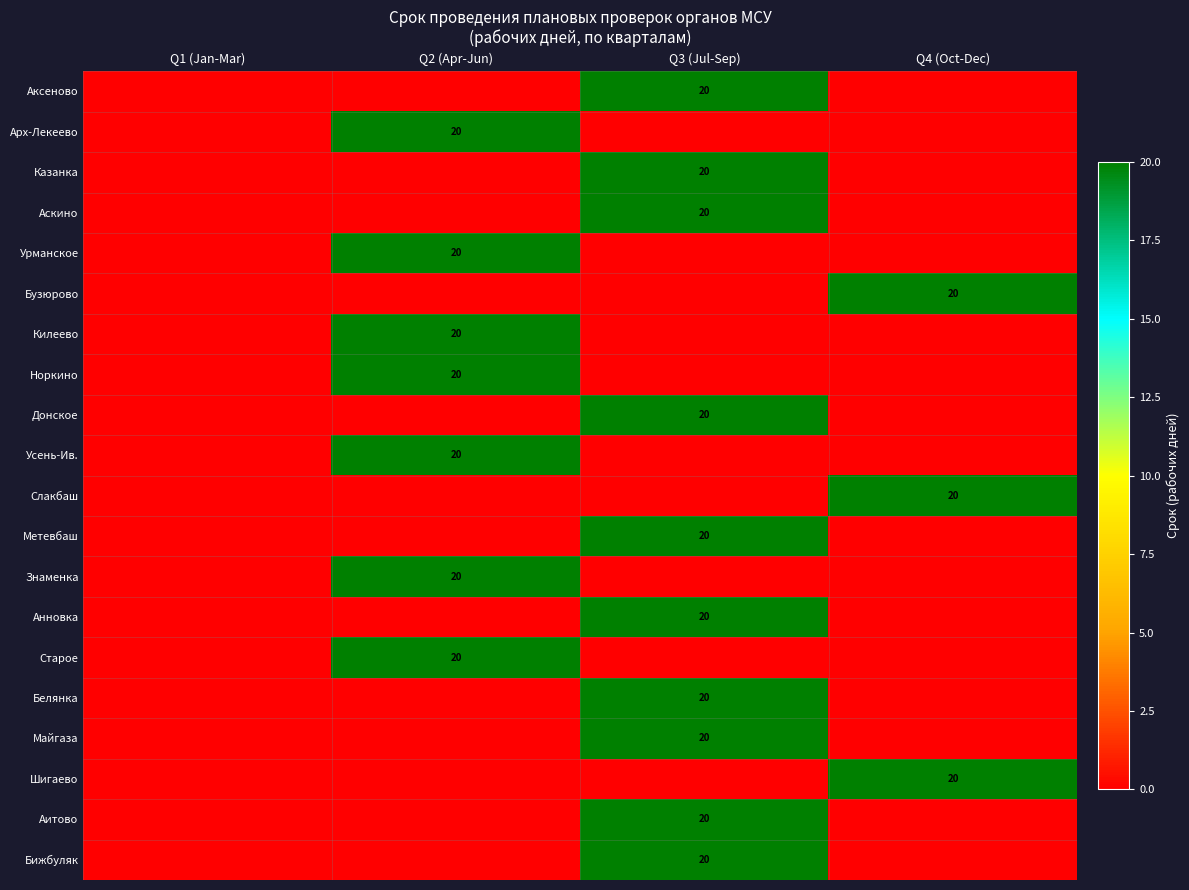

The Аскино series shows 20 at Q3 (Jul-Sep). True or false?

True